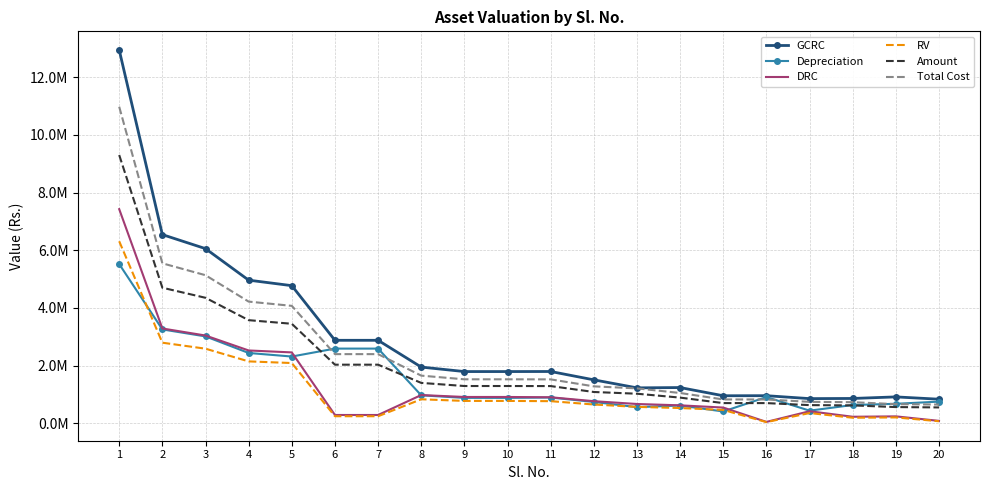

Which category has the lowest value across all series?

16